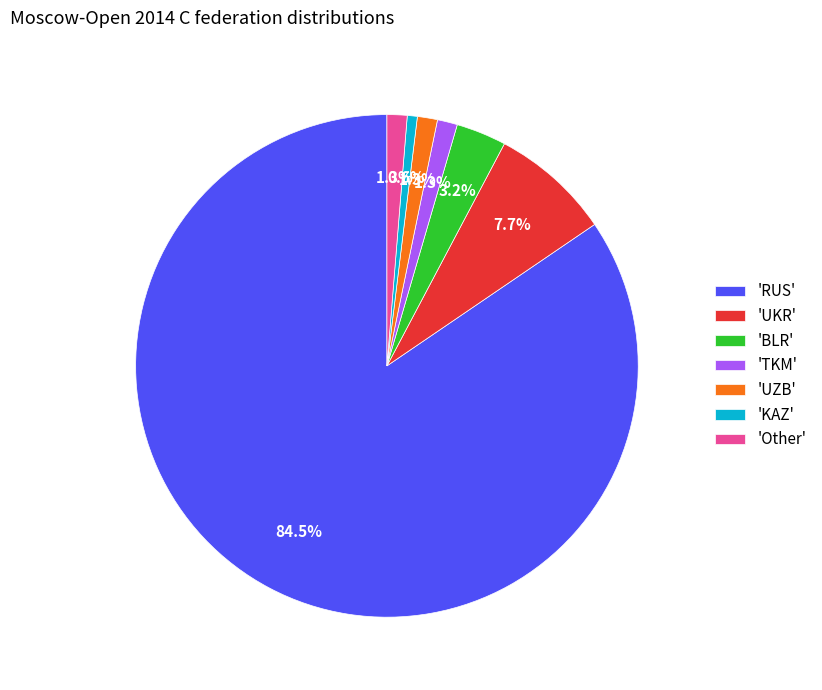

How many segments does this pie chart have?

7